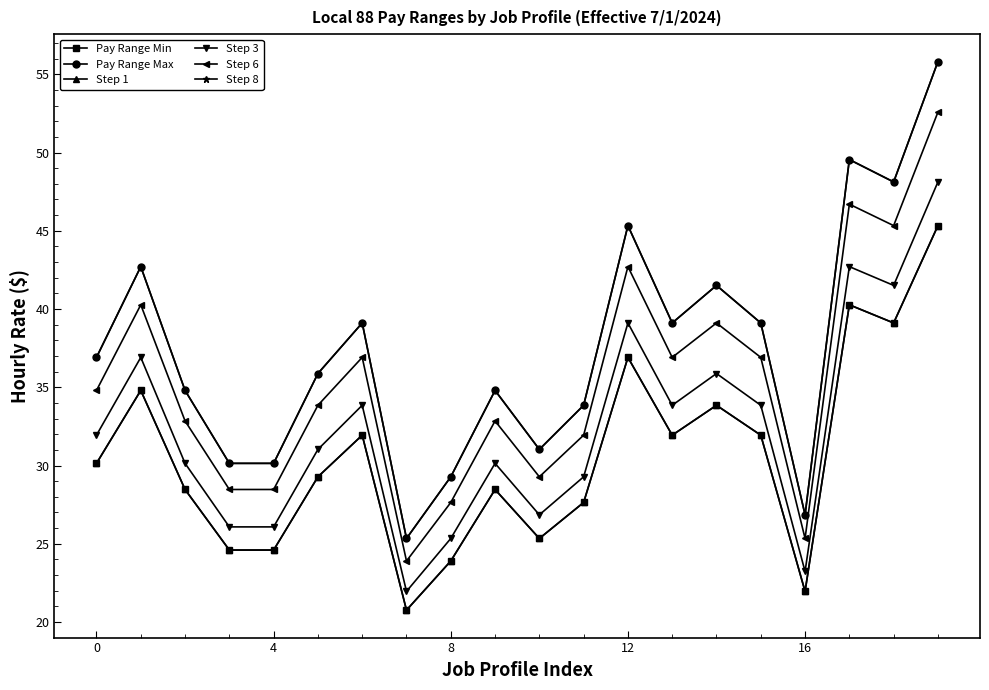

True or false: Step 6 and Pay Range Max intersect in this chart.

False